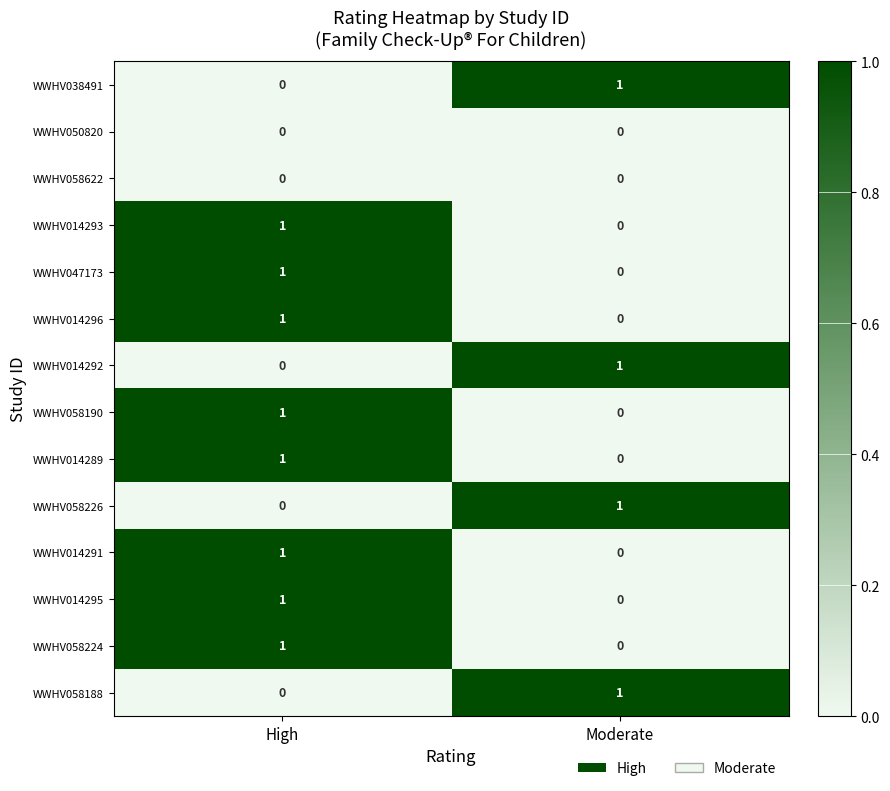

Is the value of WWHV058622 at High greater than the value of WWHV014292 at Moderate?

No